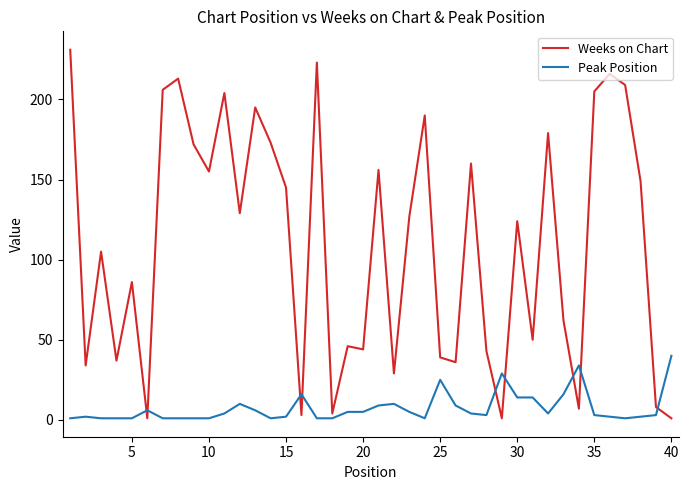

What is the difference between the maximum and minimum values in the Weeks on Chart series?

230